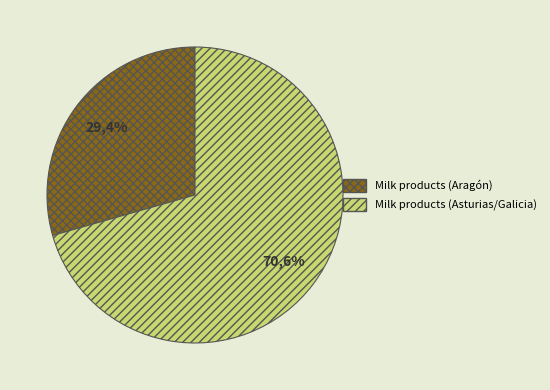

How many slices are in this pie chart?

2